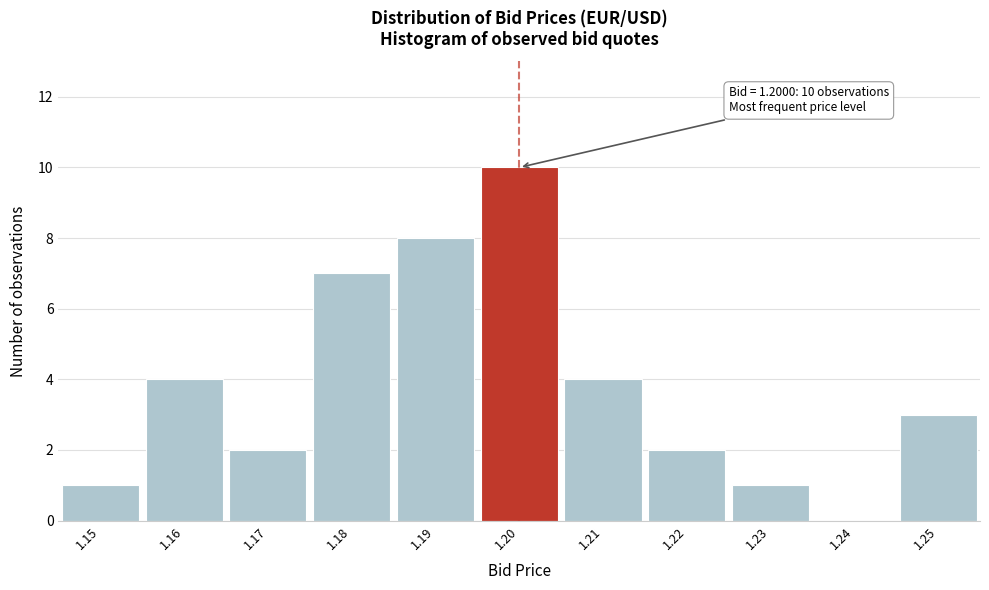

Over which range of the x-axis is the bar tallest?

1.195 to 1.205